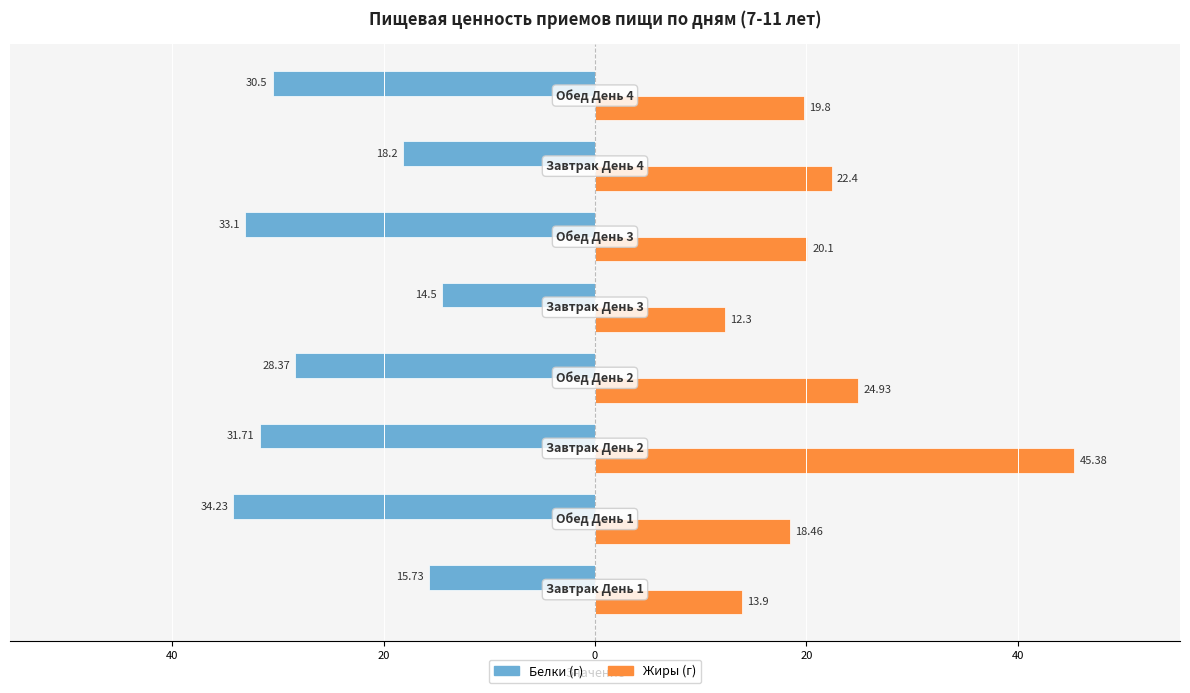

What is the difference between the maximum and minimum values in the Жиры (г) series?

33.1